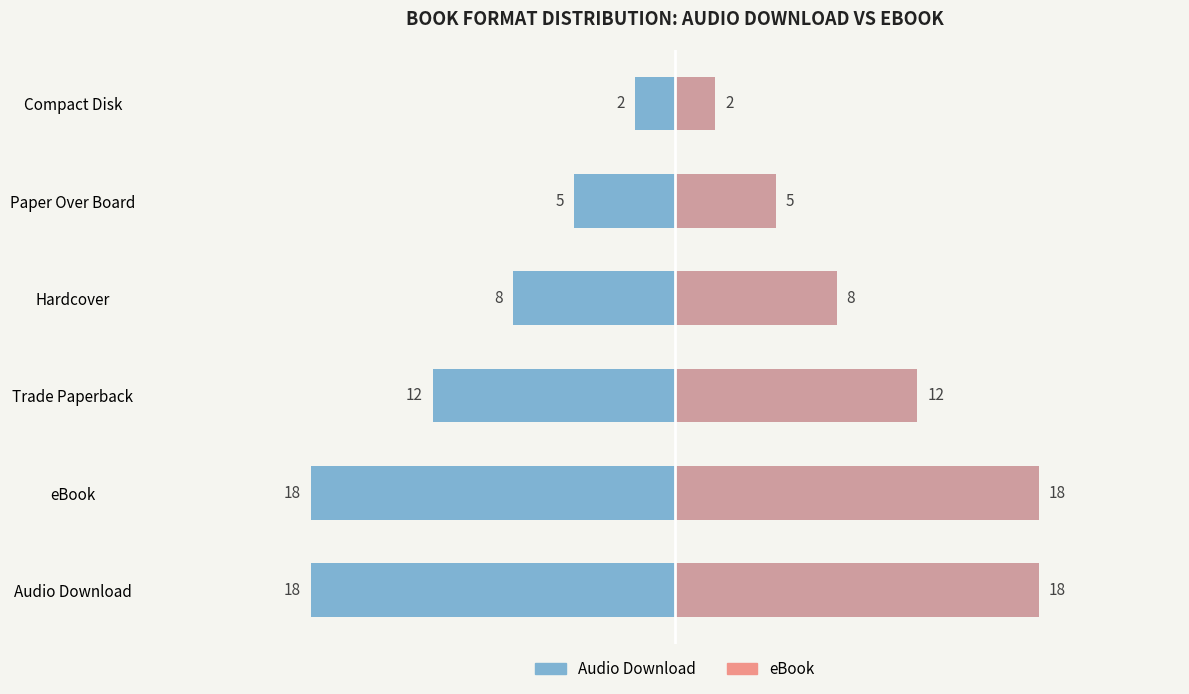

Reading right to left, transcribe all the data shown in this chart.

Audio Download: 2	5	8	12	18	18
eBook: 2	5	8	12	18	18